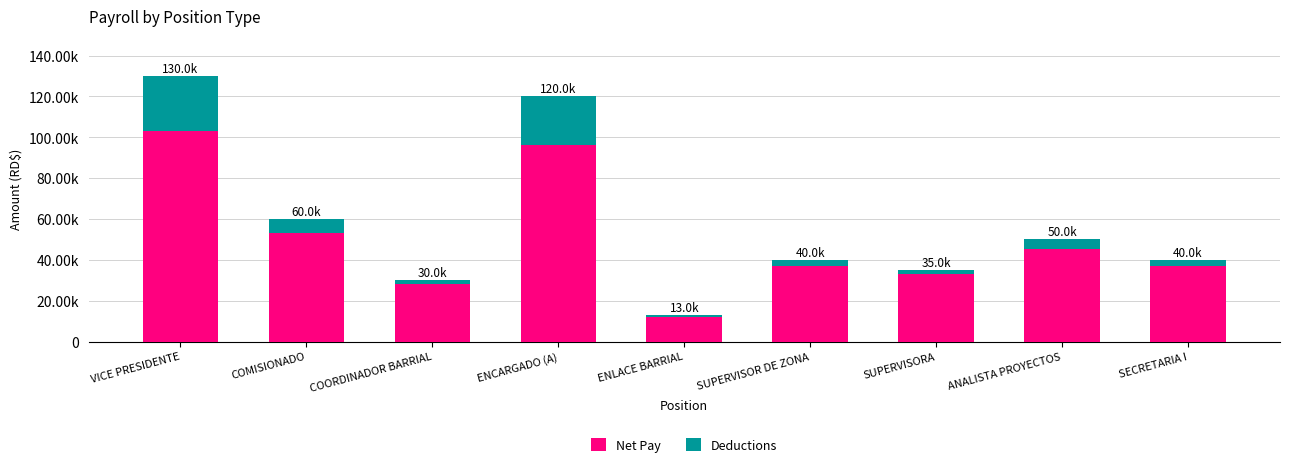

Rank the series by their maximum value, from lowest to highest.

Deductions, Net Pay